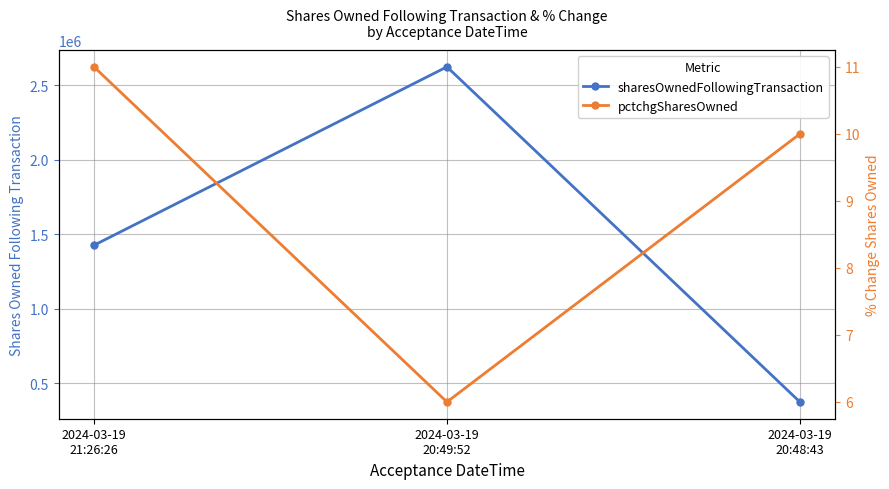

Rank the series by their maximum value, from highest to lowest.

sharesOwnedFollowingTransaction, pctchgSharesOwned